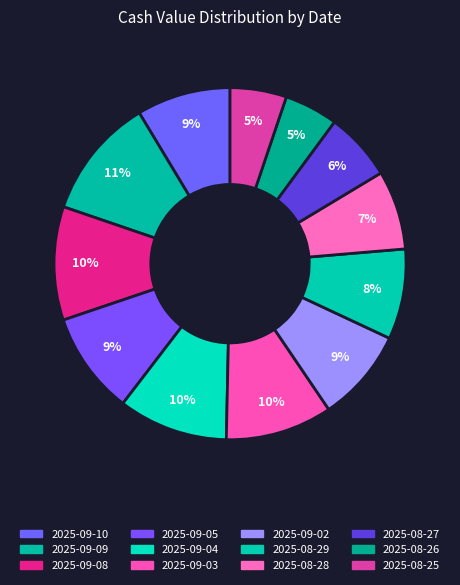

What percentage is the 2025-09-02 slice, to the nearest percent?

9%